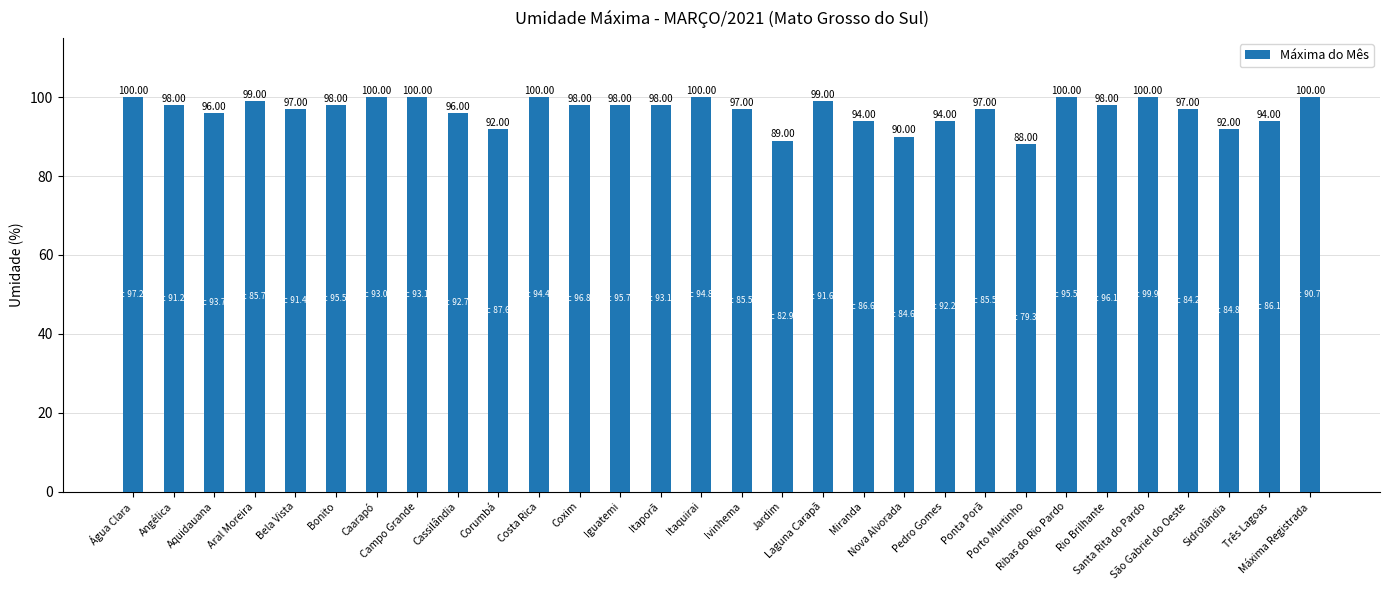

Between Nova Alvorada and Máxima Registrada, which is larger?

Máxima Registrada